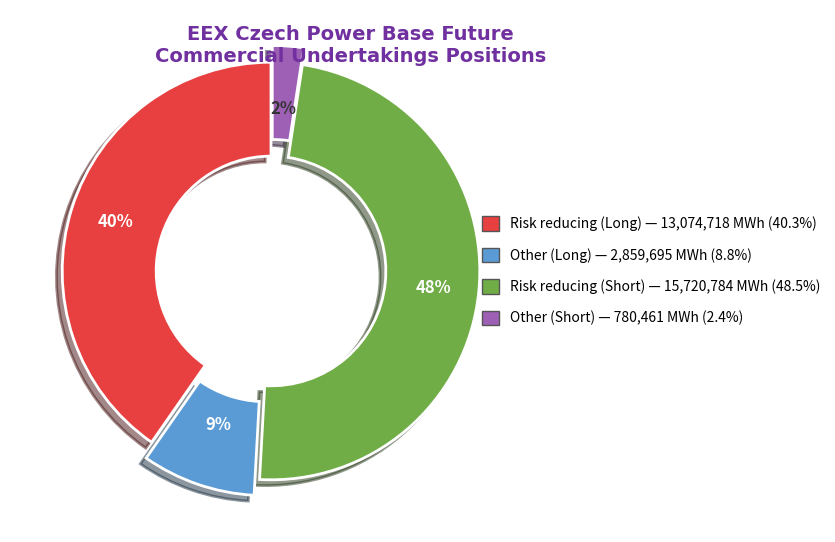

Does Other (Short) represent more than half of the total?

No